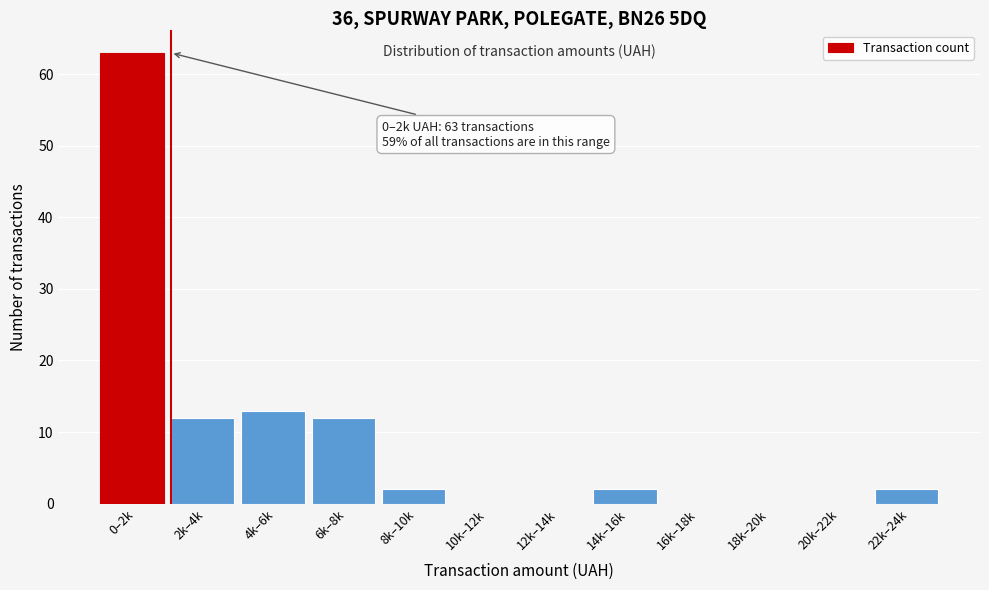

Reading left to right, transcribe all the data shown in this chart.

0–2k=63	2k–4k=12	4k–6k=13	6k–8k=12	8k–10k=2	10k–12k=0	12k–14k=0	14k–16k=2	16k–18k=0	18k–20k=0	20k–22k=0	22k–24k=2